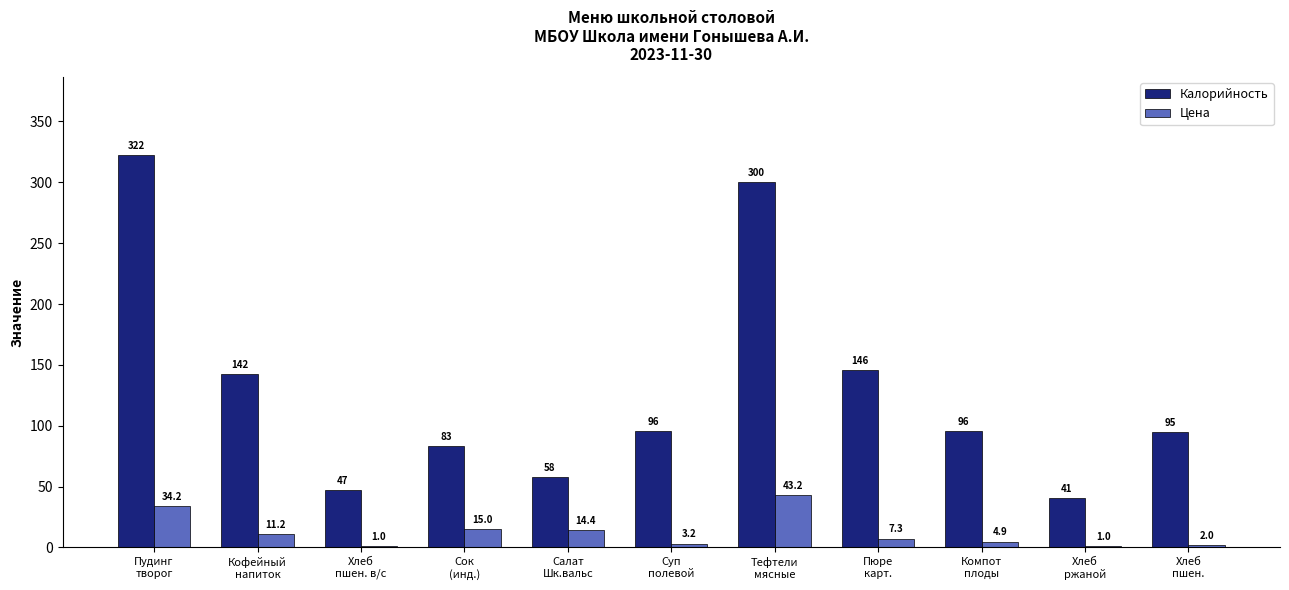

Which series has the largest total across all categories?

Калорийность